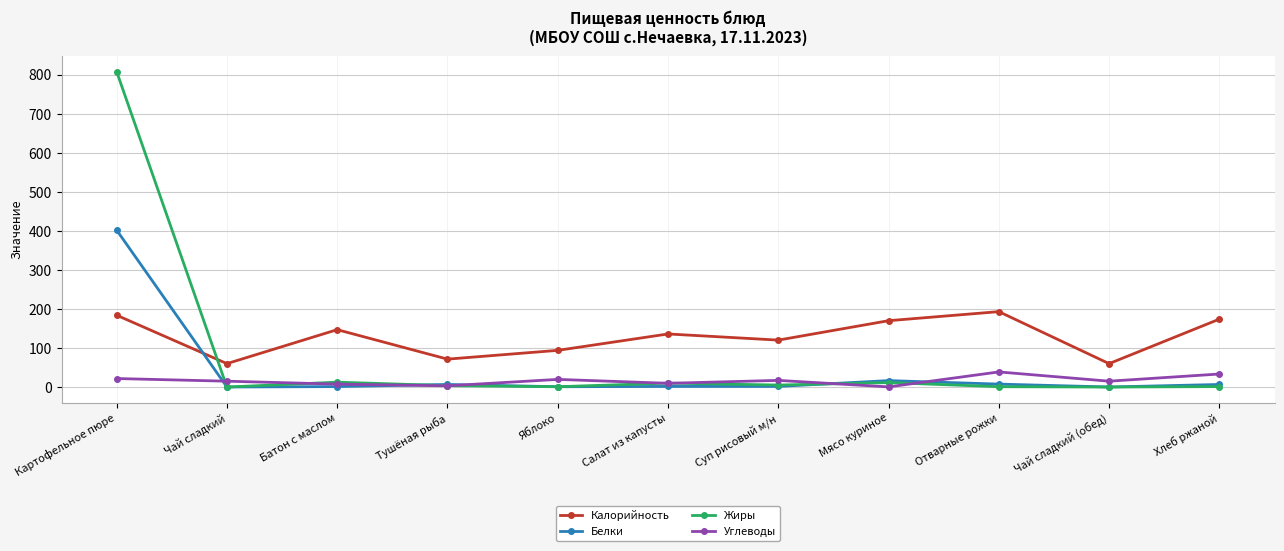

What is the highest value of the Белки series?

402.0